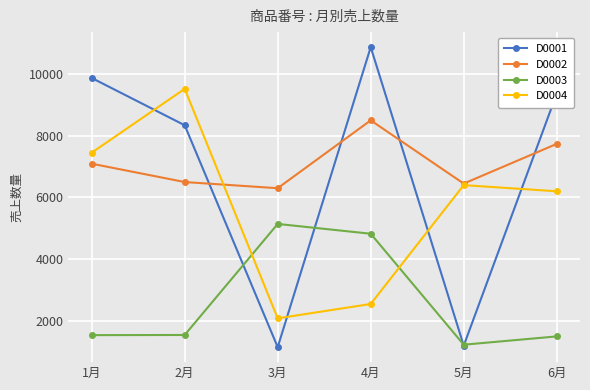

The D0004 series shows 2082 at 3月. True or false?

True